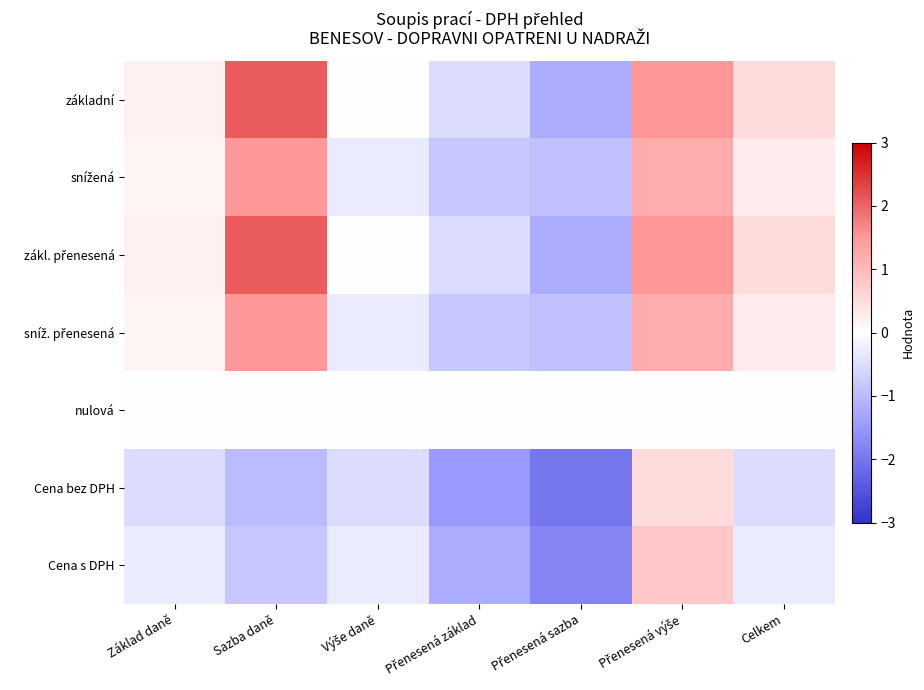

At how many categories does at least one series exceed 1?

2